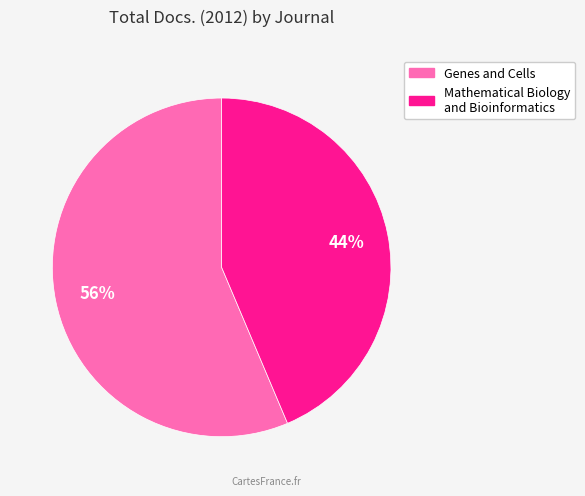

Count the number of slices in the pie.

2